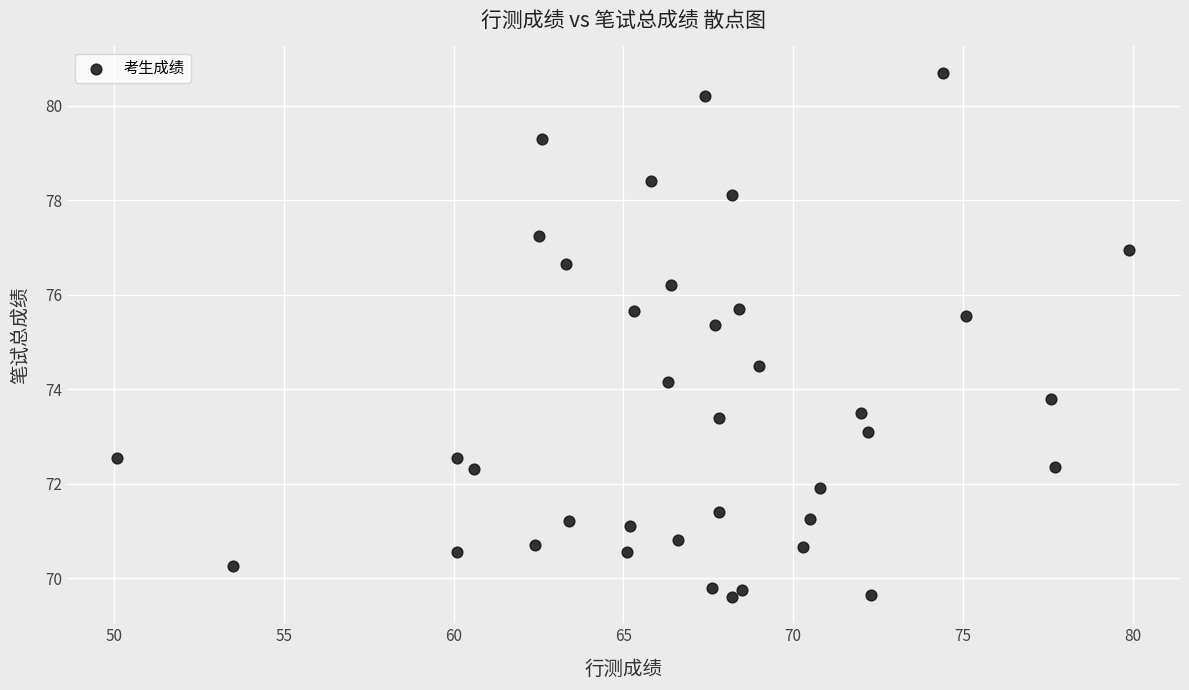

What is the range of X values (max minus min)?

29.8